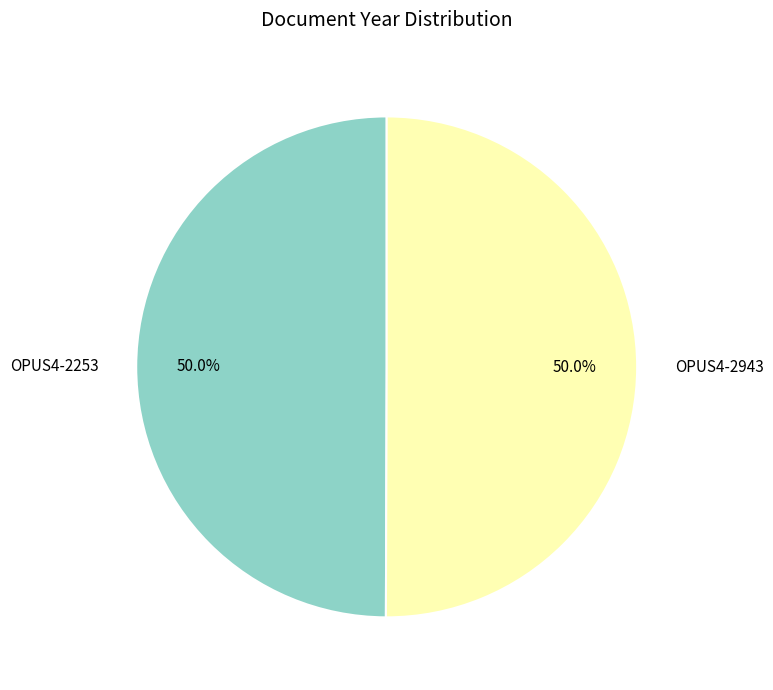

How many segments does this pie chart have?

2